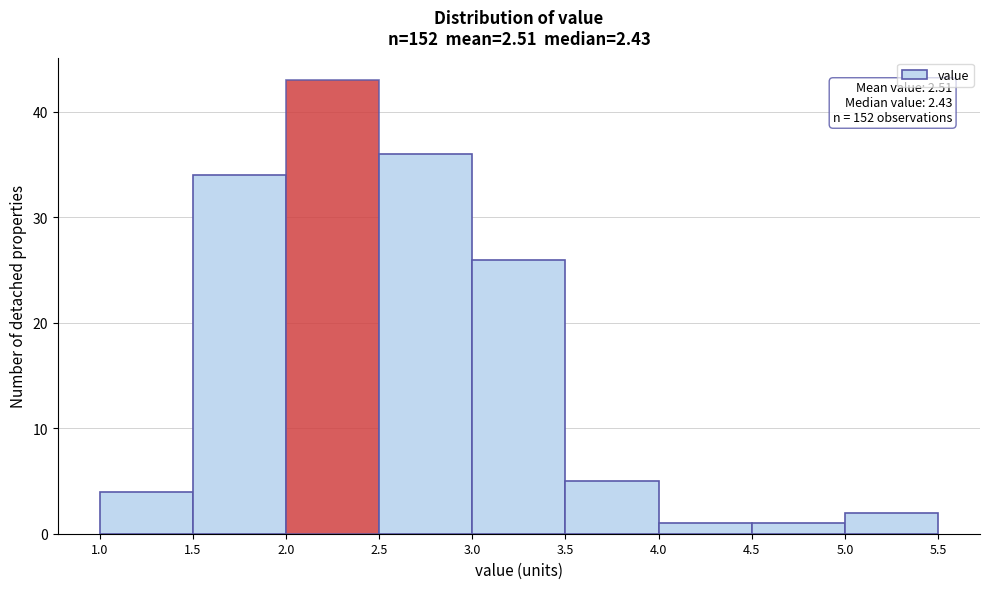

Which range on the x-axis has the tallest bar?

2.0 to 2.5